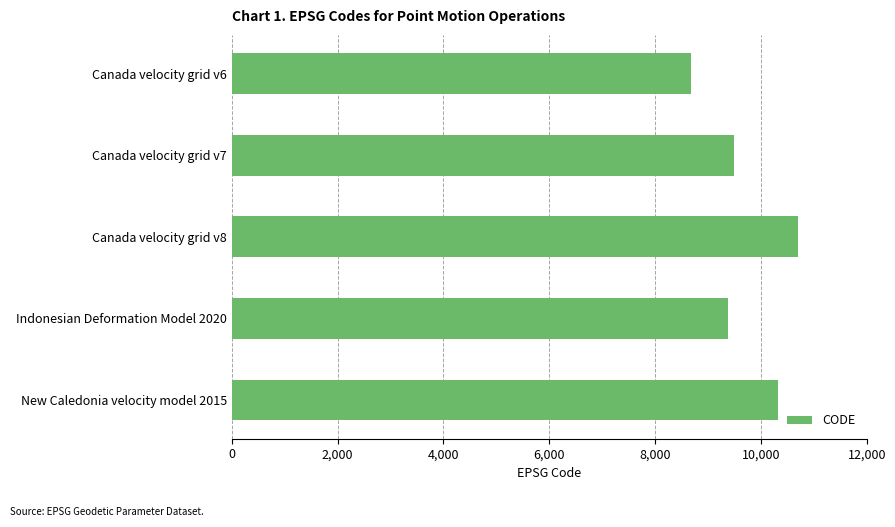

What is the label of the 1st bar from the bottom?

New Caledonia velocity model 2015